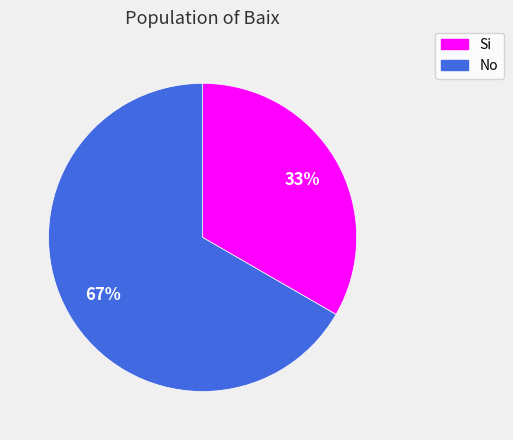

What is the majority slice?

No